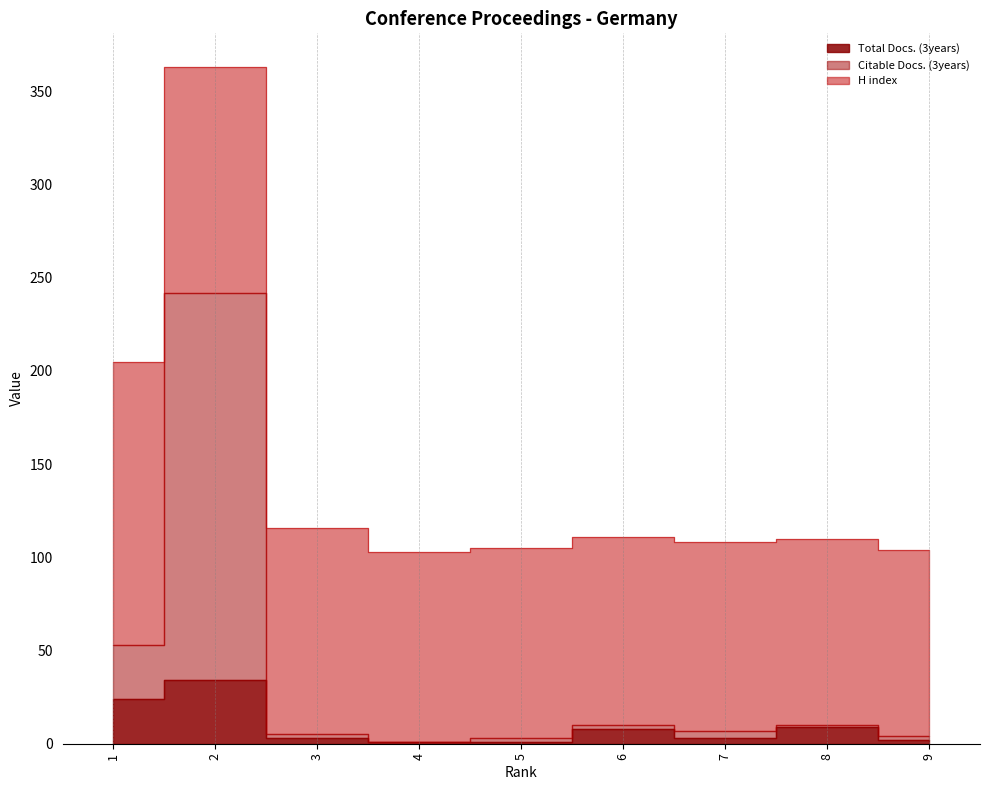

At which label is Total Docs. (3years) closest to 17?

1